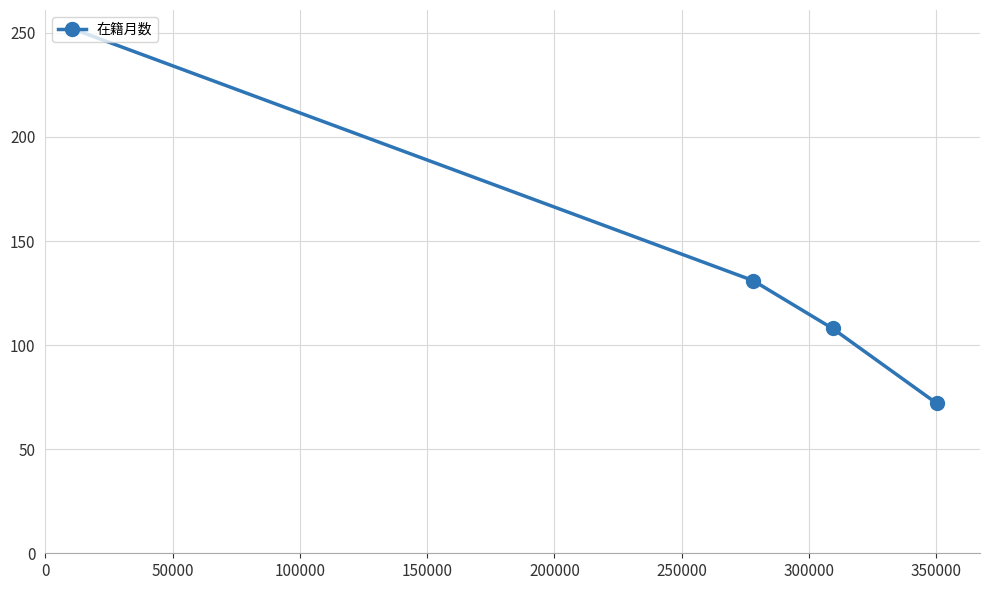

Reading left to right, transcribe all the data shown in this chart.

252	131	108	72